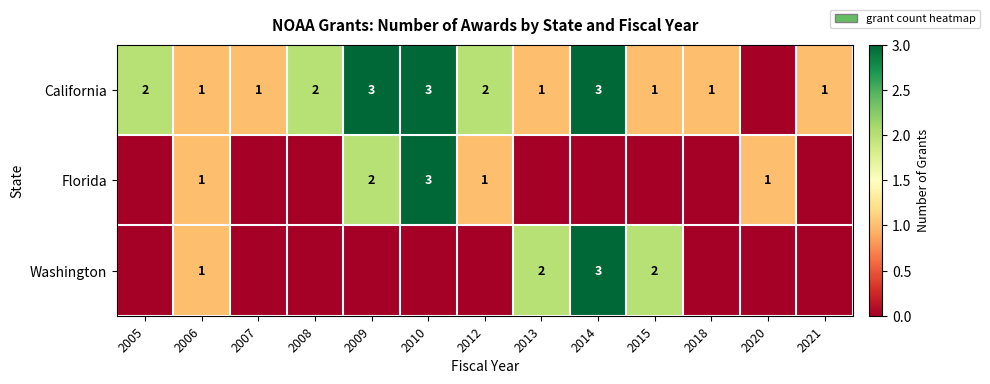

The value of Florida at 2020 is 1. True or false?

True